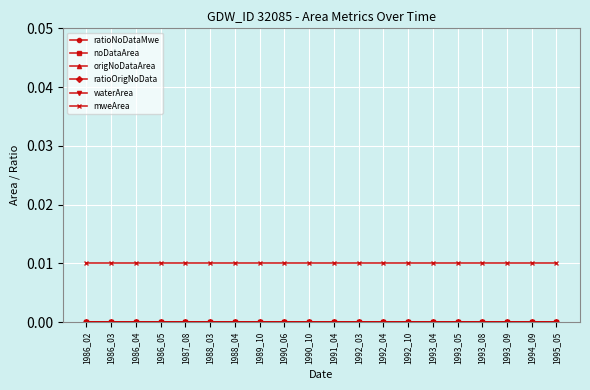

Is this an area chart (filled region under the line)?

No